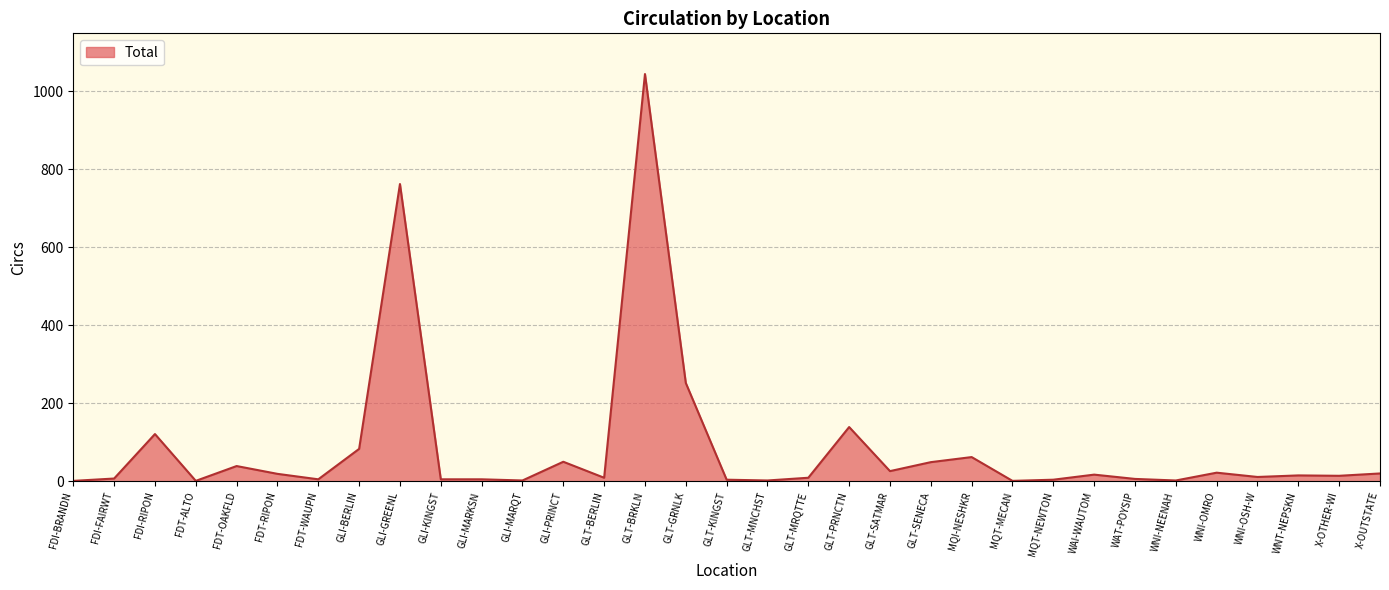

What is the ratio of the value at GLT-SATMAR to the value at MQT-NEWTON?

6.5